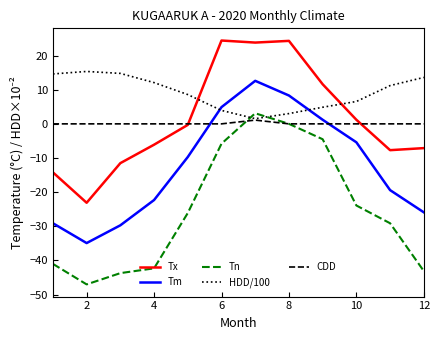

True or false: Tm and Tx intersect in this chart.

False